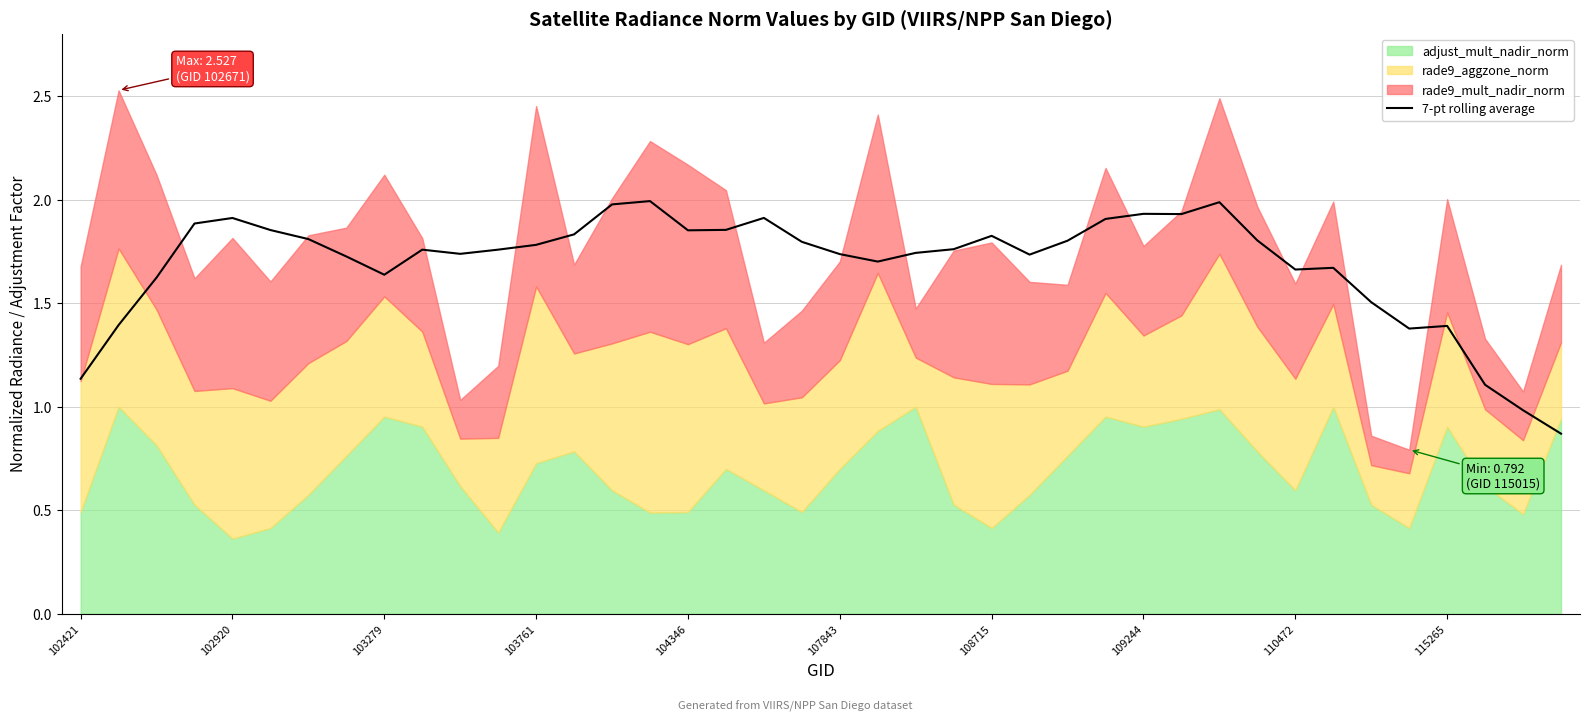

The 7-pt rolling average series shows 1.9 at 102421. True or false?

False